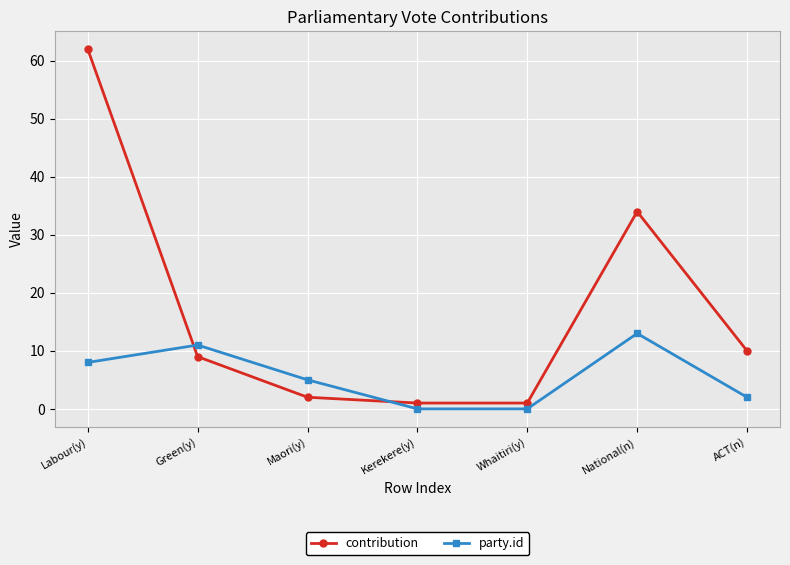

Reading left to right, list all the values displayed in this chart.

contribution: Labour(y)=62	Green(y)=9	Maori(y)=2	Kerekere(y)=1	Whaitiri(y)=1	National(n)=34	ACT(n)=10
party.id: Labour(y)=8	Green(y)=11	Maori(y)=5	Kerekere(y)=0	Whaitiri(y)=0	National(n)=13	ACT(n)=2